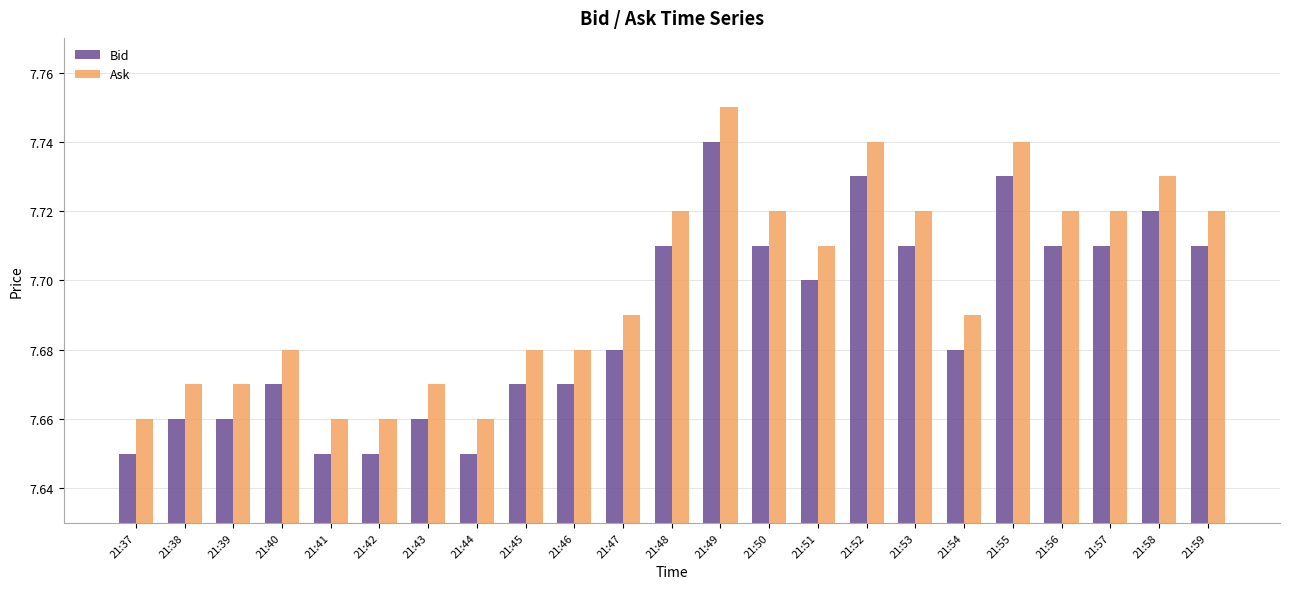

Is the value of Ask at 21:53 greater than the value of Bid at 21:59?

Yes